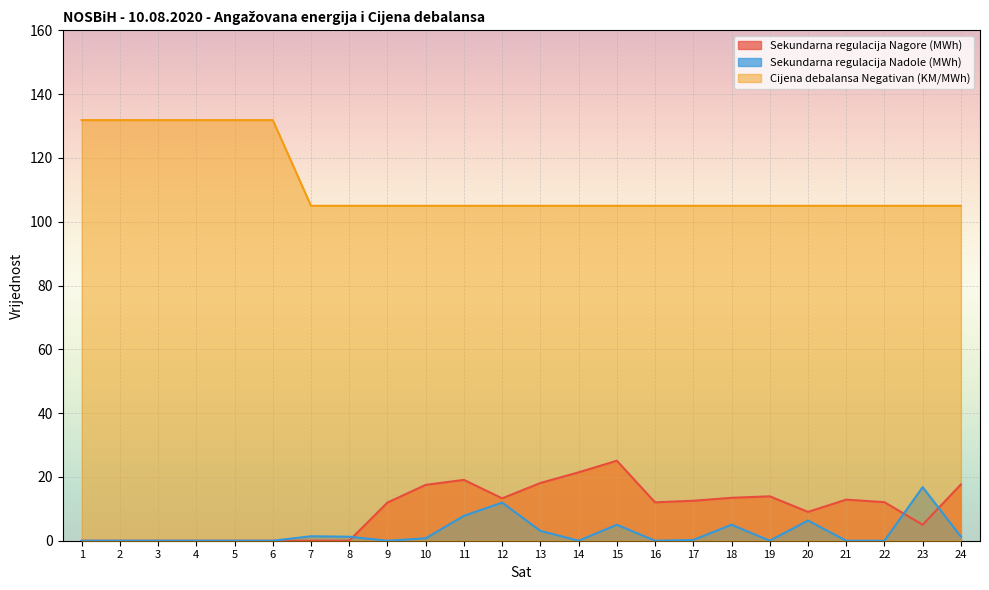

Rank the categories by Sekundarna regulacija Nagore (MWh) value from lowest to highest.

1, 2, 3, 4, 5, 6, 7, 8, 23, 20, 9, 16, 22, 17, 21, 12, 18, 19, 10, 24, 13, 11, 14, 15